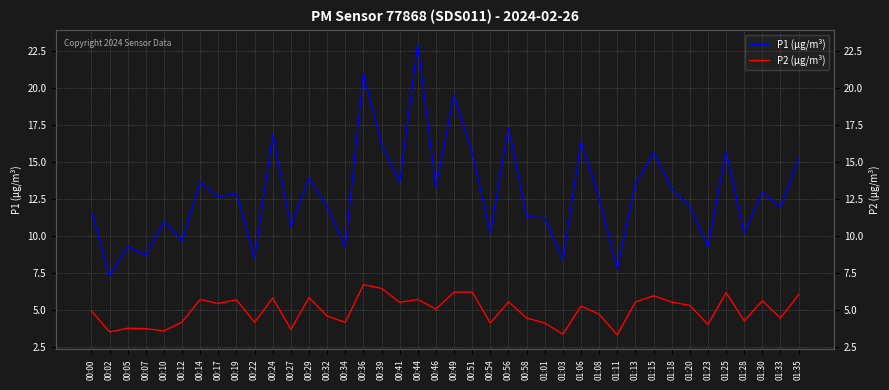

Is it true that P2 (µg/m³) equals 4.6 at 00:32?

True